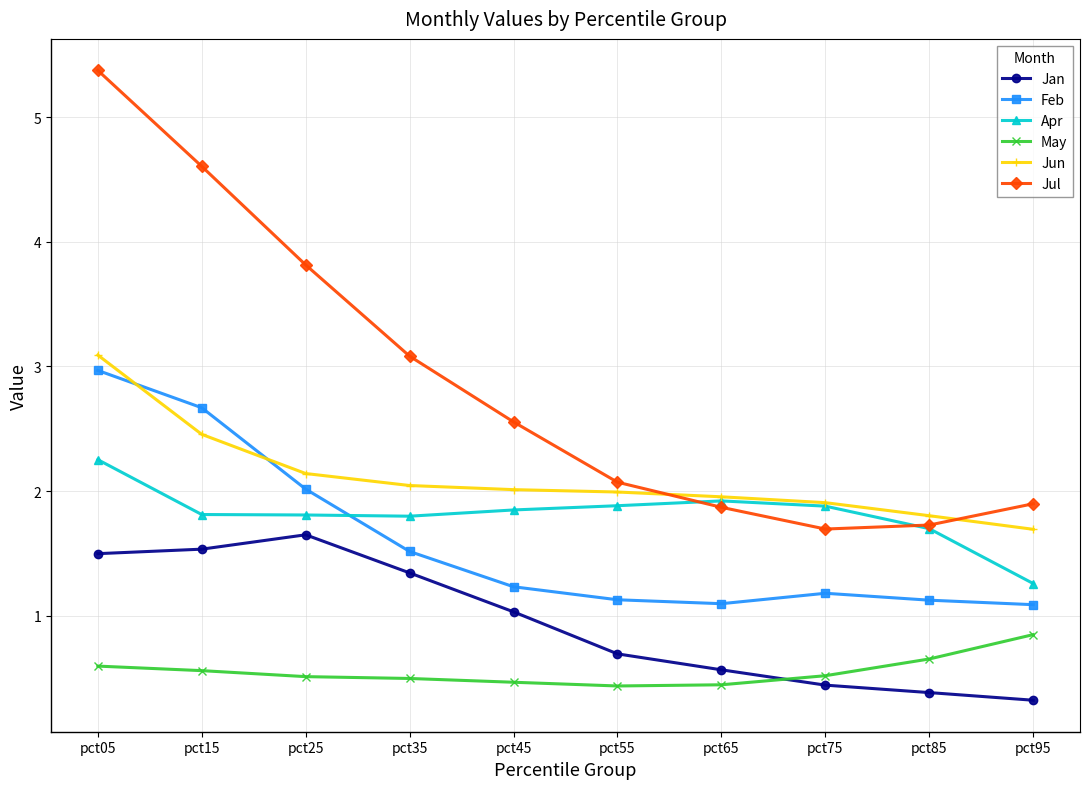

At which category is the sum across all series the highest?

pct05